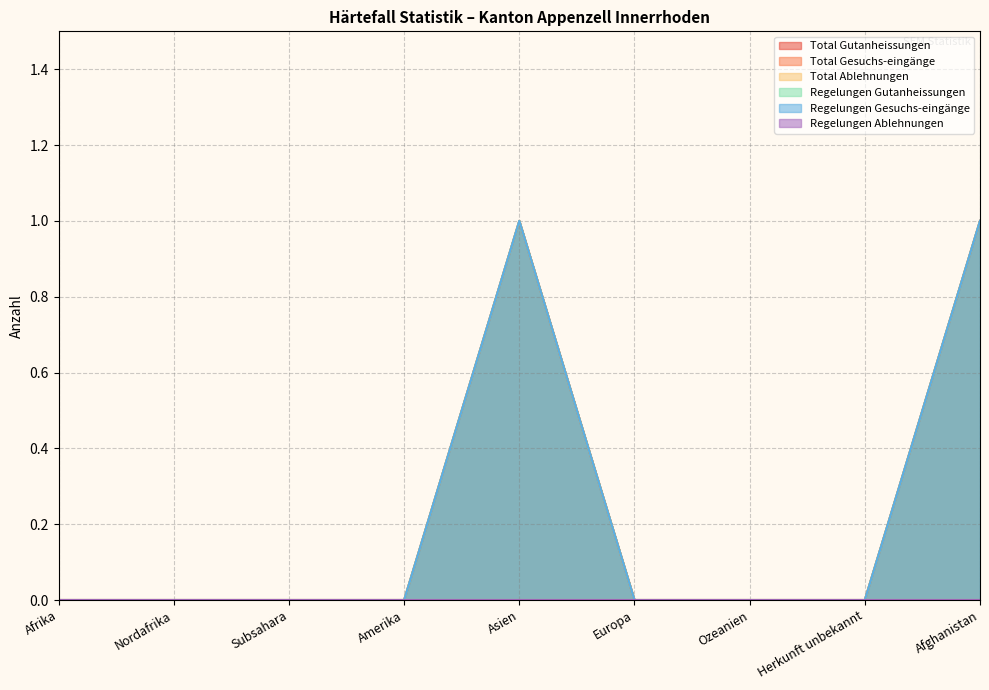

True or false: Regelungen Gutanheissungen and Total Gesuchs-eingänge cross at least once.

False